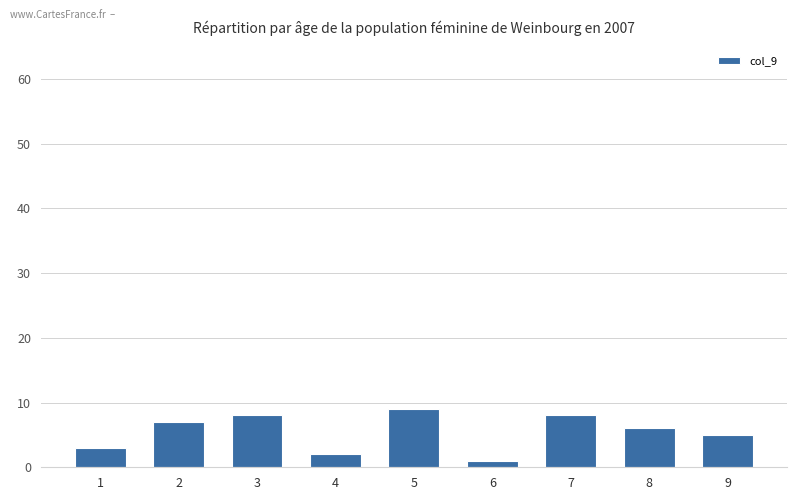

Reading right to left, what are all the values shown in this chart?

9=5	8=6	7=8	6=1	5=9	4=2	3=8	2=7	1=3